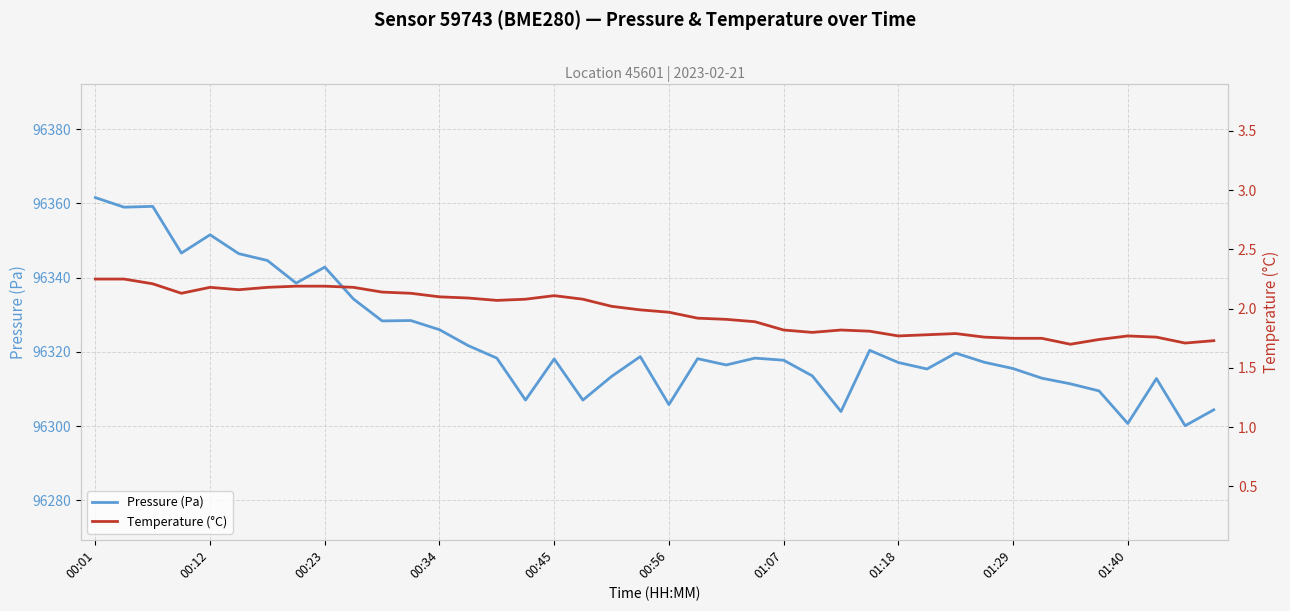

What is the minimum value for Pressure (Pa)?

96300.1